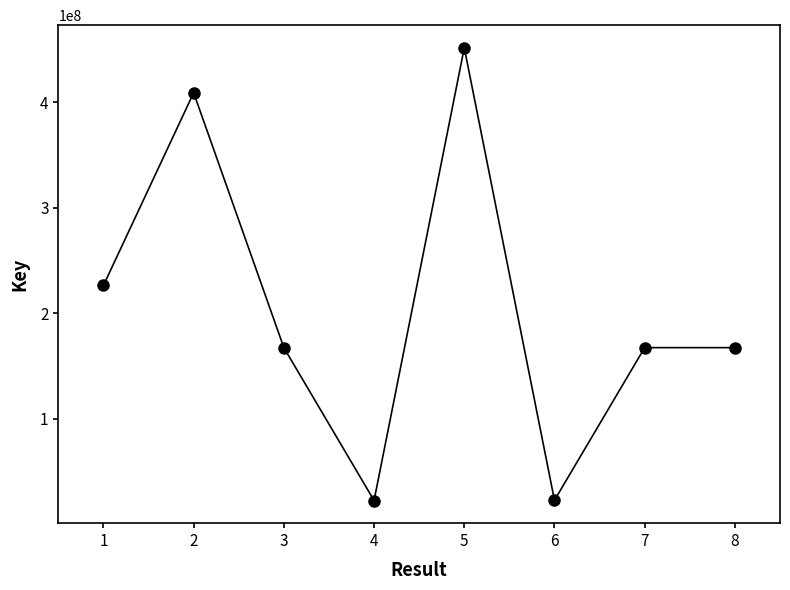

Between 3 and 5, which is larger?

5